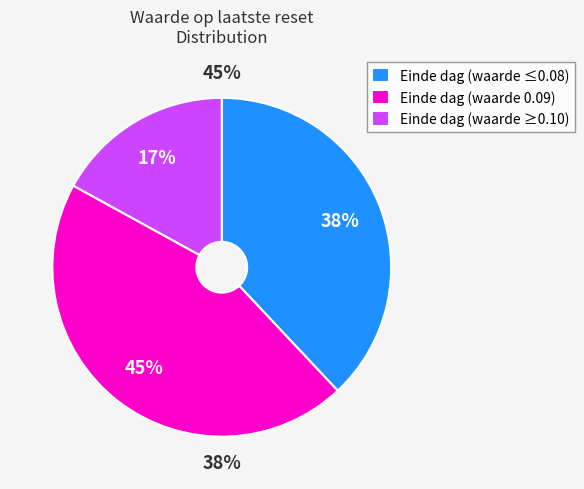

Is there any slice that represents more than half of the pie?

No